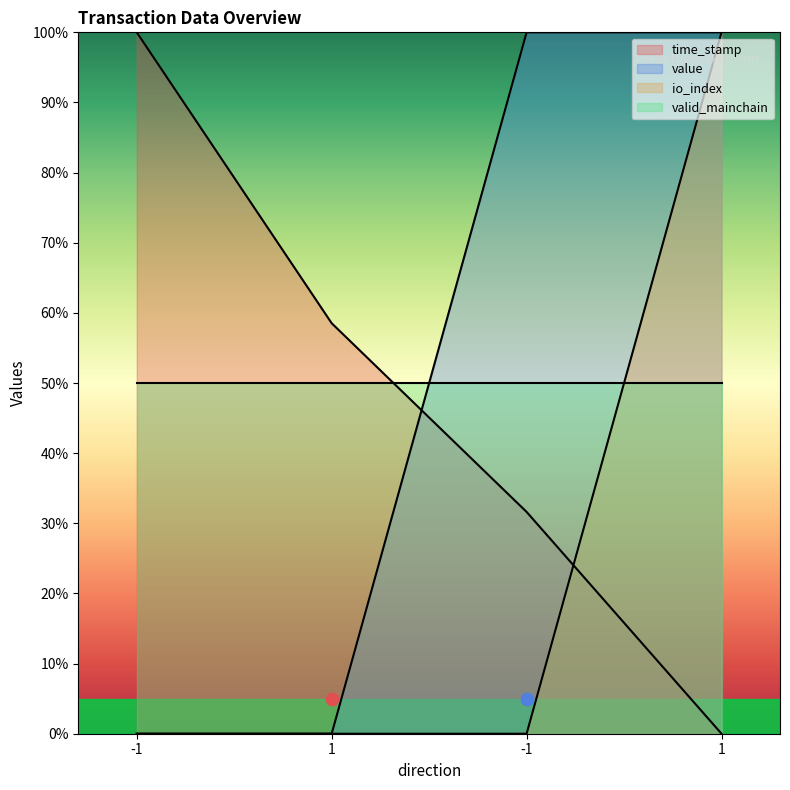

Which series reaches the maximum Y coordinate?

time_stamp